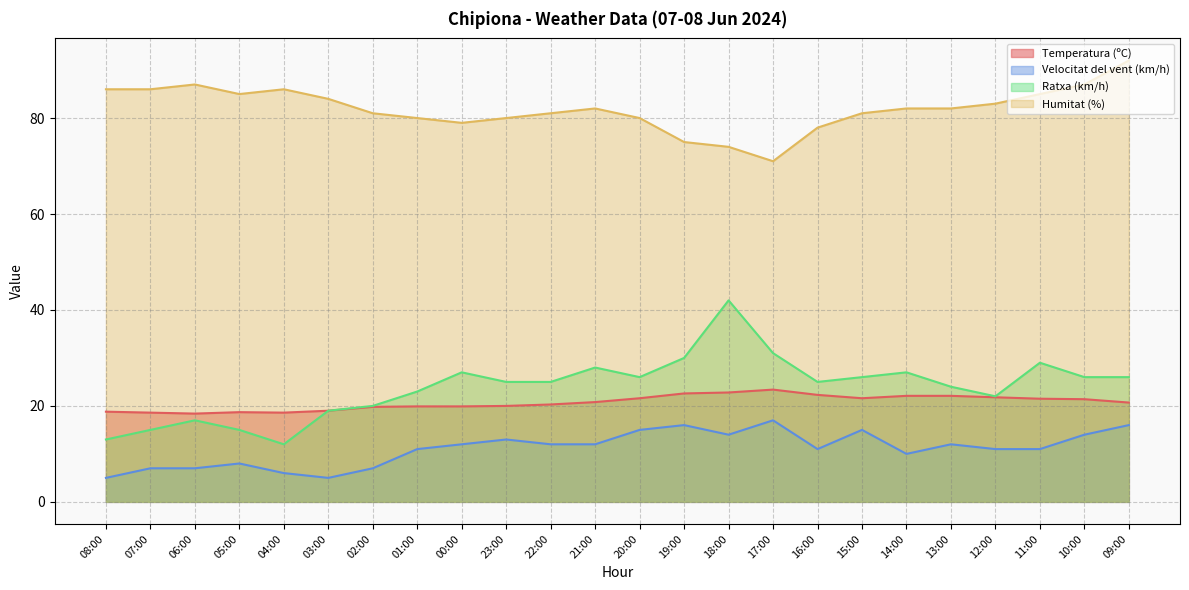

What is the difference between the highest and lowest values at 04:00?

80.0